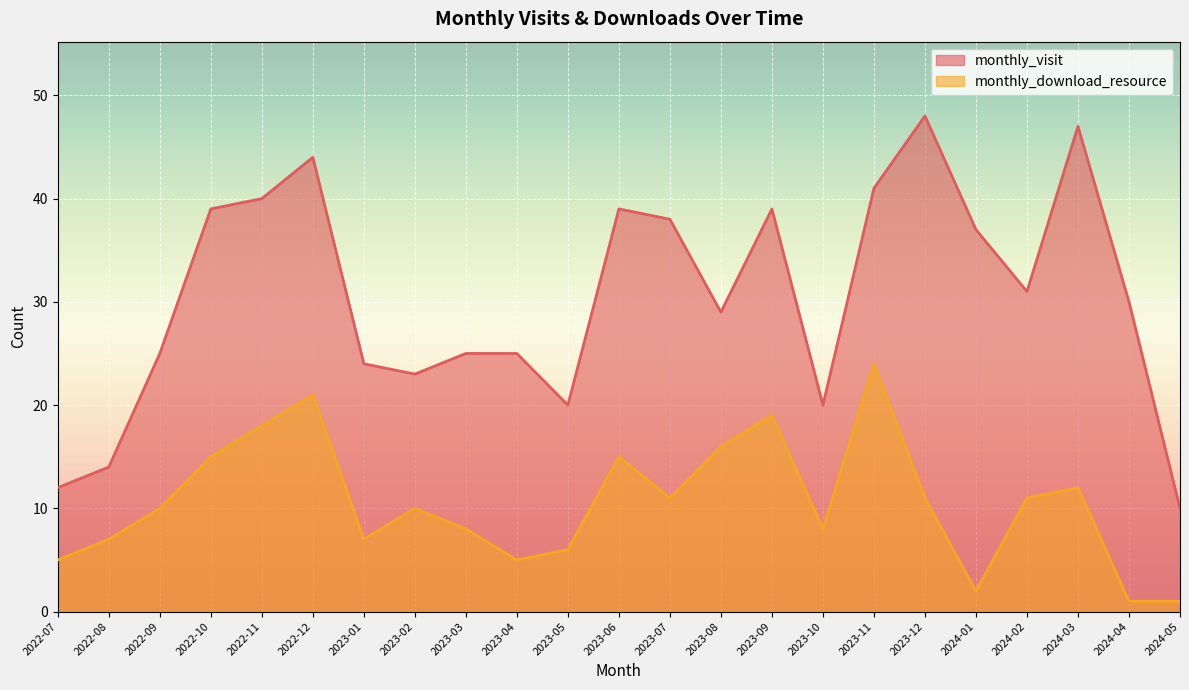

The monthly_visit series shows 4 at 2024-05. True or false?

False